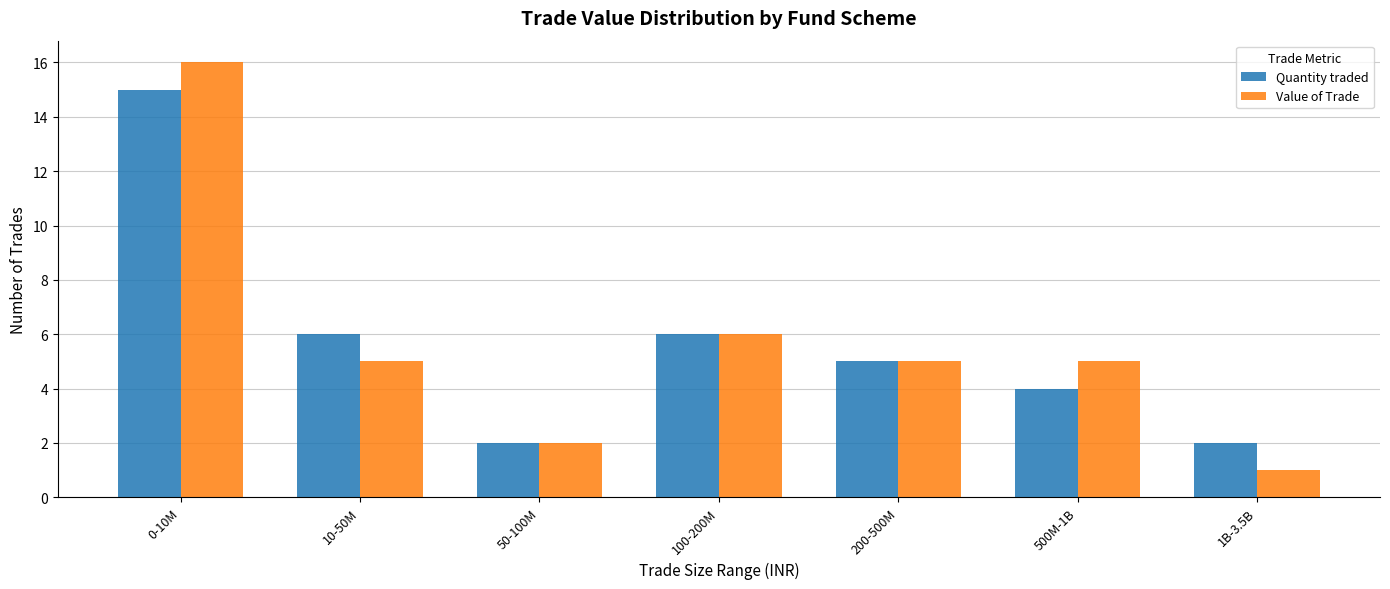

Reading left to right, what are all the values shown in this chart?

Quantity traded: 0-10M=15	10-50M=6	50-100M=2	100-200M=6	200-500M=5	500M-1B=4	1B-3.5B=2
Value of Trade: 0-10M=16	10-50M=5	50-100M=2	100-200M=6	200-500M=5	500M-1B=5	1B-3.5B=1